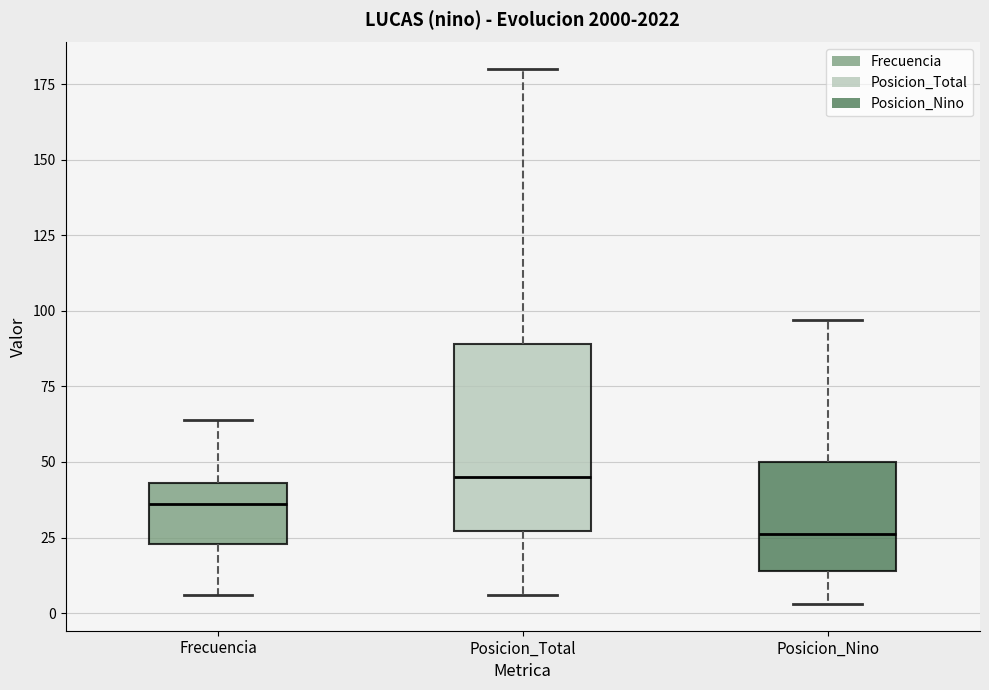

Reading left to right, transcribe this box plot: for each box, give where its median line is, the range the box spans, and where its two whiskers end, as read against the y-axis. The values are not printed on the chart, so give them approximately, as read against the axis.

Frecuencia: median 35, box 25 to 45, whiskers 5 to 65
Posicion_Total: median 45, box 25 to 90, whiskers 5 to 180
Posicion_Nino: median 25, box 15 to 50, whiskers 5 to 95